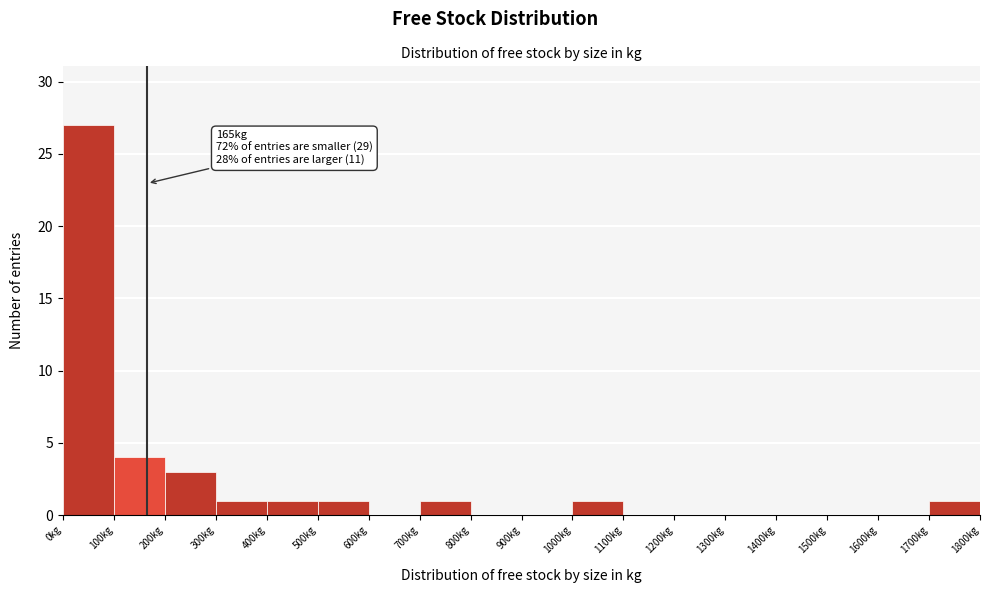

Over which range of the x-axis is the bar tallest?

0 to 100